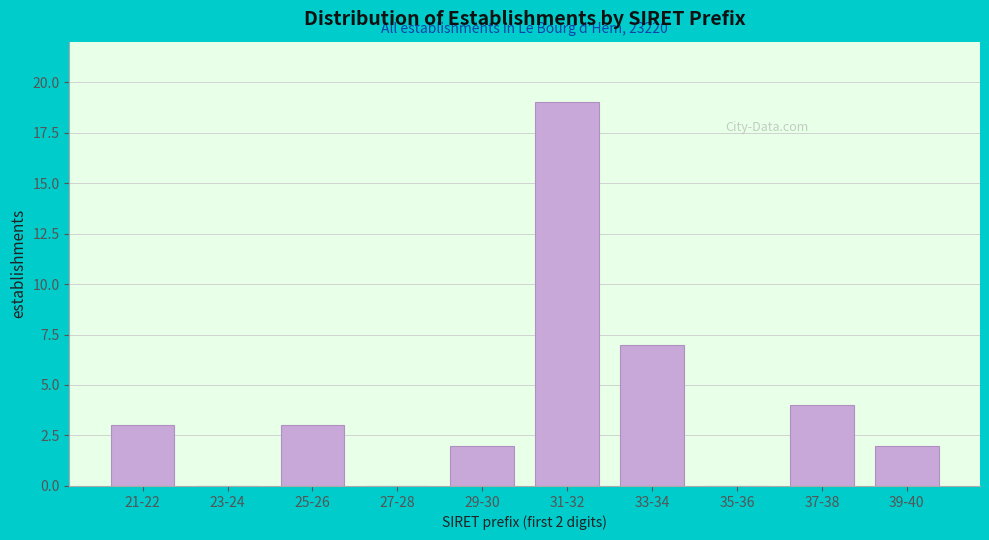

Reading right to left, extract all data points from this chart.

39-40=2	37-38=4	35-36=0	33-34=7	31-32=19	29-30=2	27-28=0	25-26=3	23-24=0	21-22=3